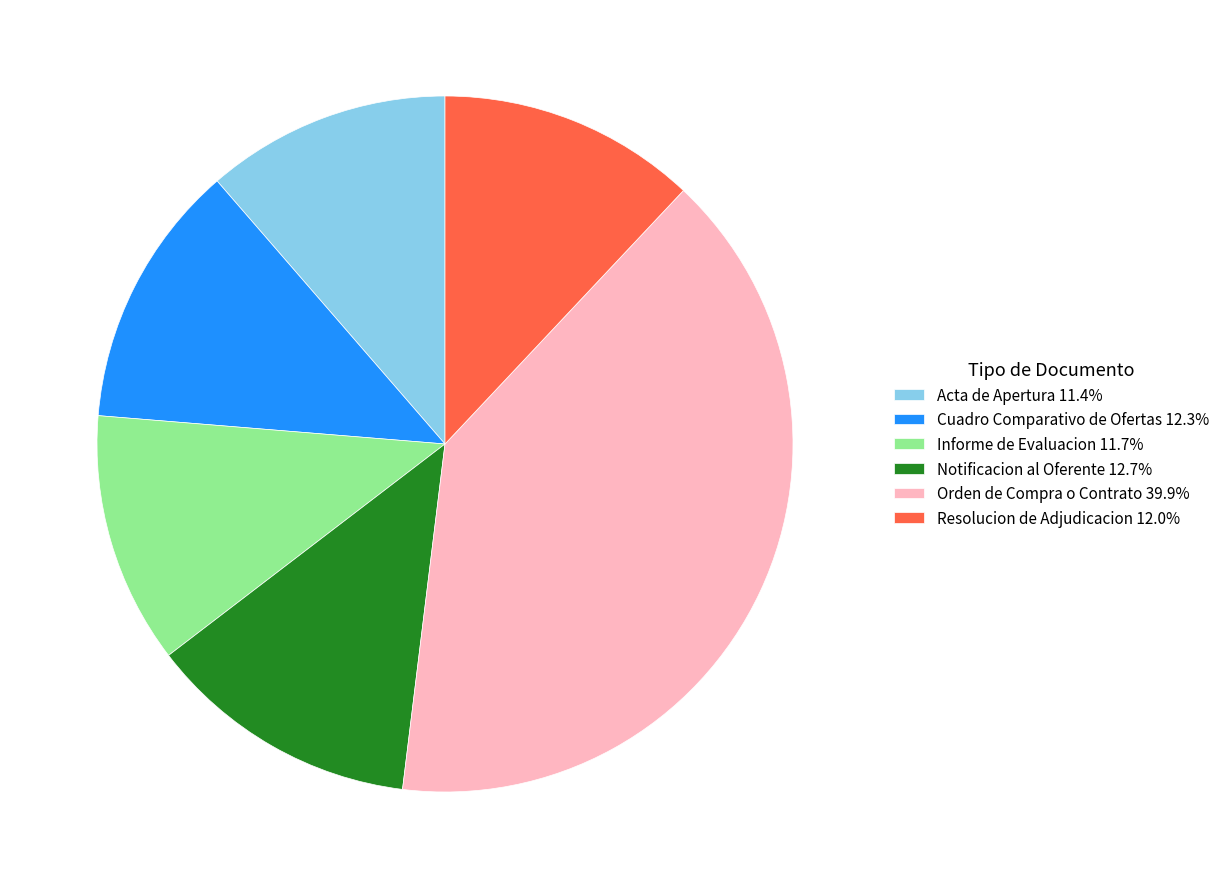

Is there any slice that represents more than half of the pie?

No